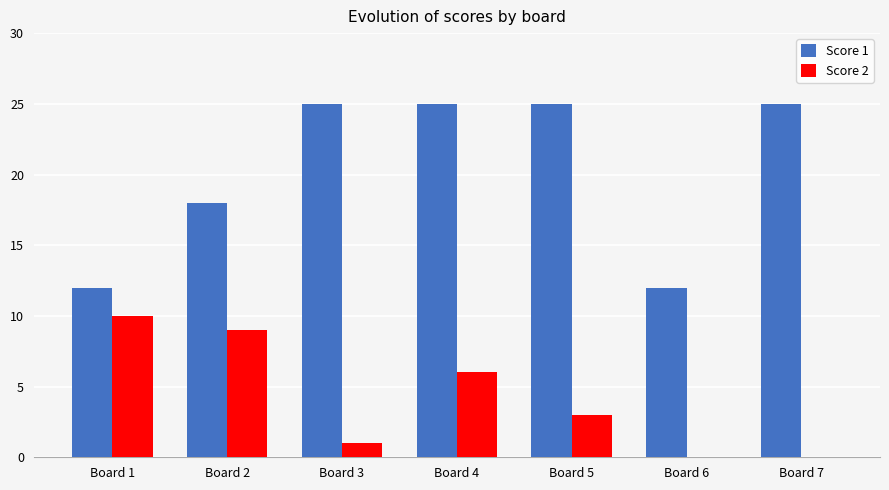

Reading left to right, transcribe all the data shown in this chart.

Score 1: 12	18	25	25	25	12	25
Score 2: 10	9	1	6	3	0	0